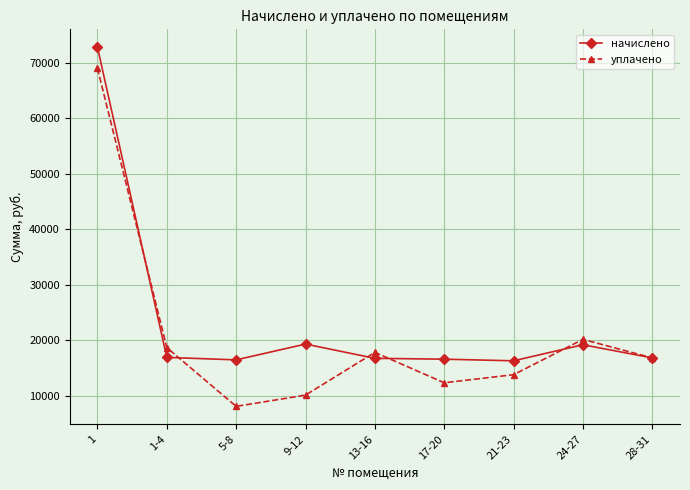

What is the total value across all series at 24-27?

39396.8